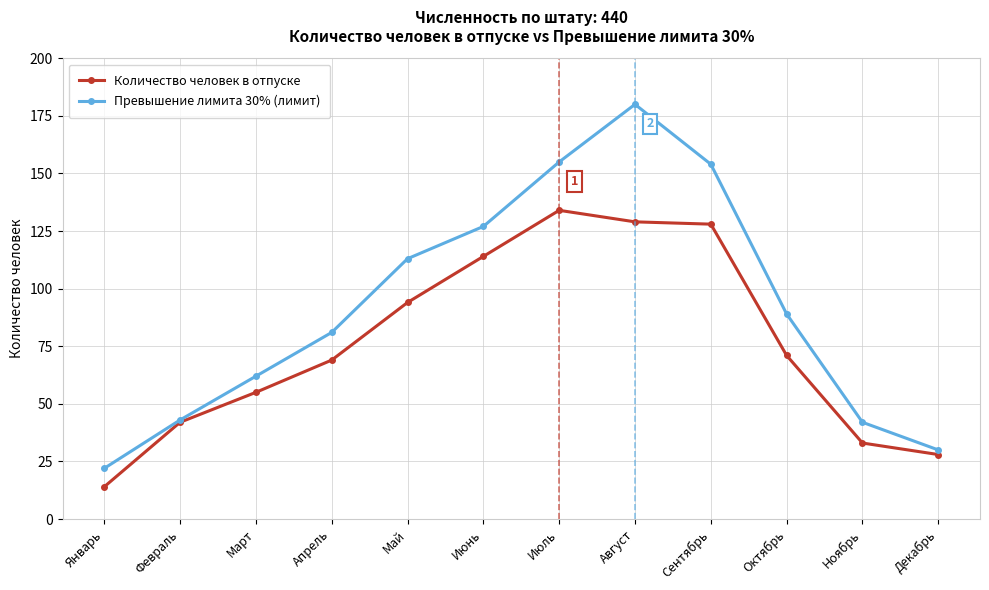

What is the label of the 2nd point from the left?

Февраль